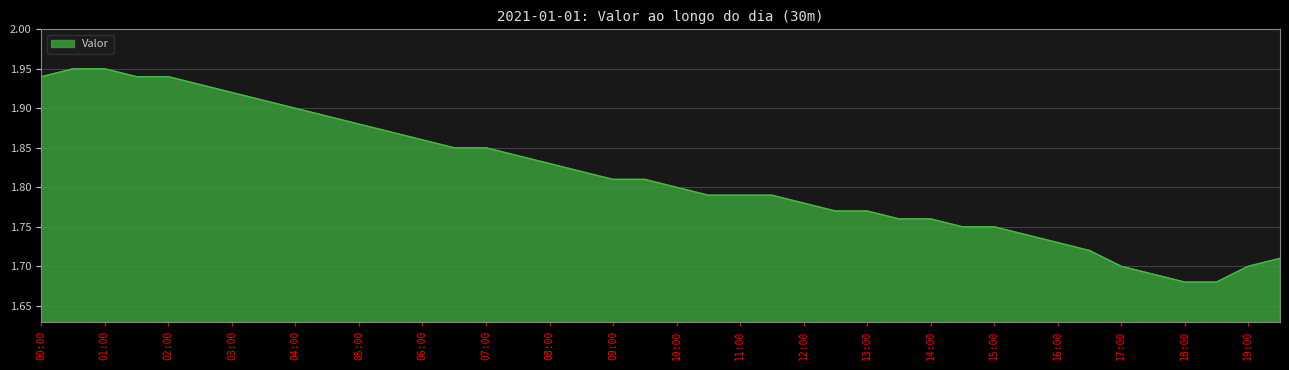

Is this an area chart (filled region under the line)?

Yes